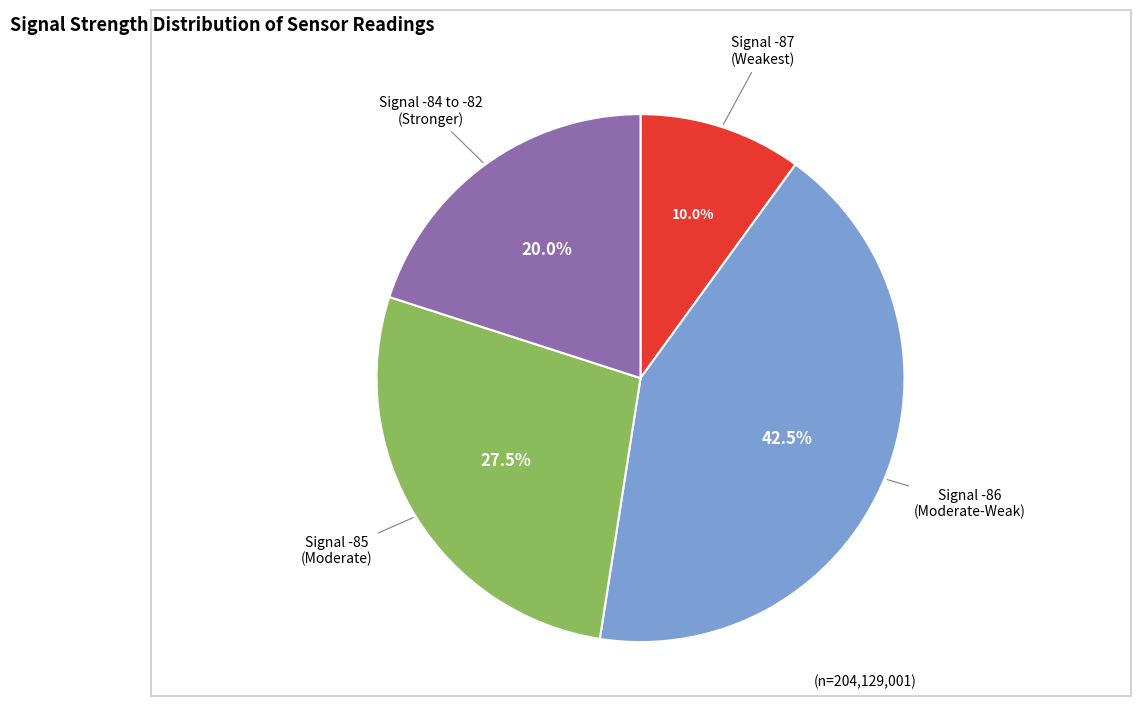

Is there any slice that represents more than half of the pie?

No